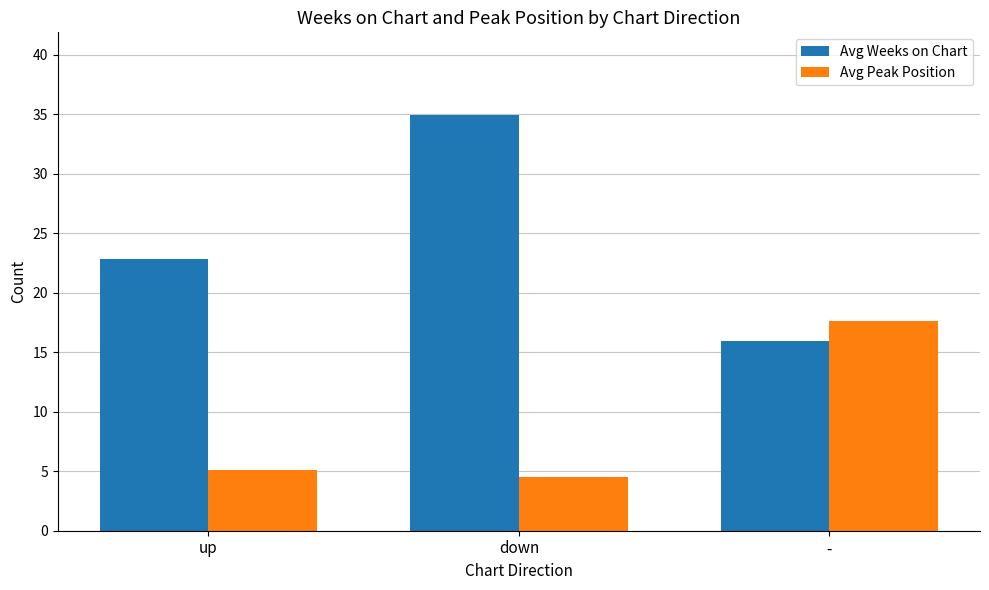

How many values in the Avg Weeks on Chart series exceed 22?

2